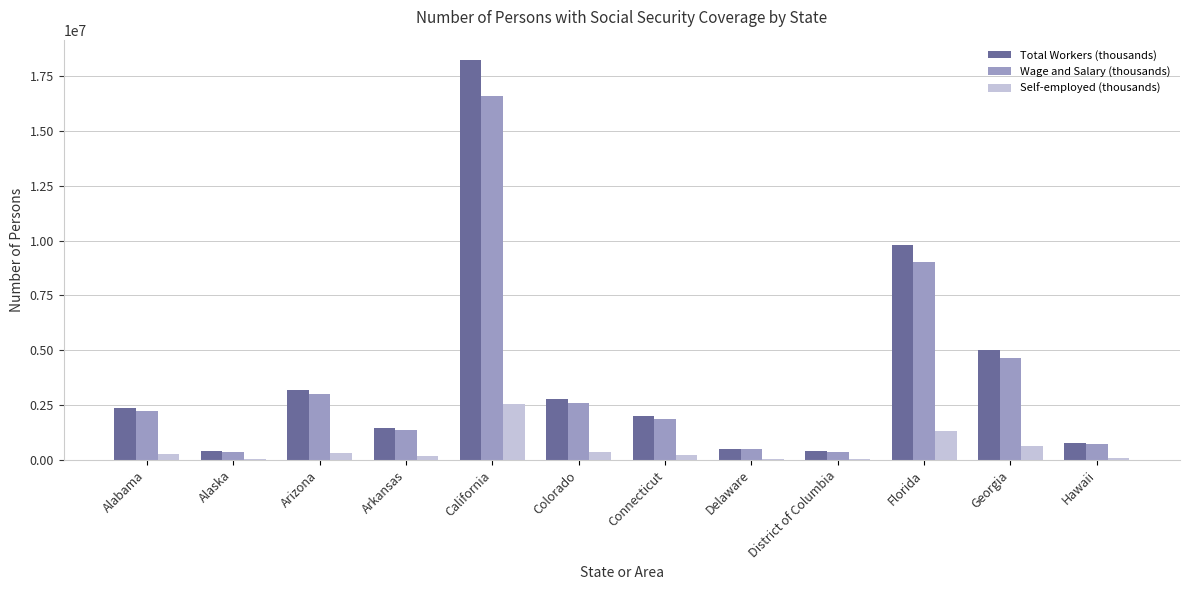

The Wage and Salary (thousands) series shows 4711873 at California. True or false?

False